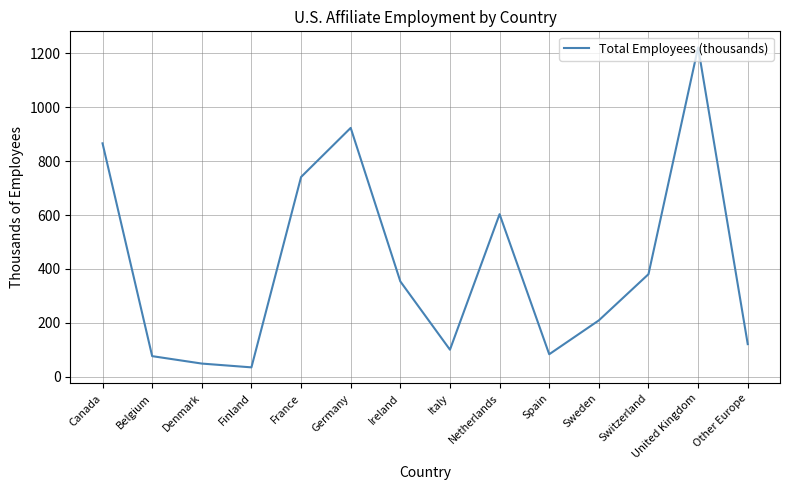

Is it true that the value at Belgium is 132.6?

False